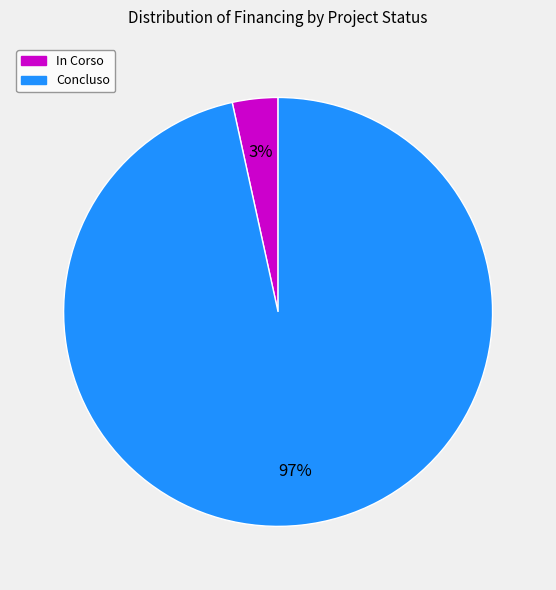

To the nearest percent, what is the average slice percentage?

50%